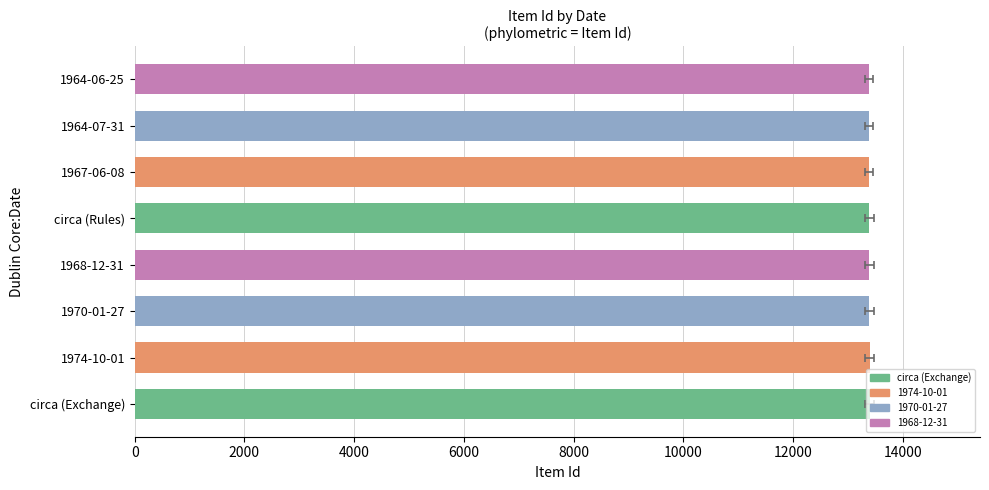

Reading right to left, transcribe all the data shown in this chart.

13385	13386	13387	13389	13390	13392	13397	13399